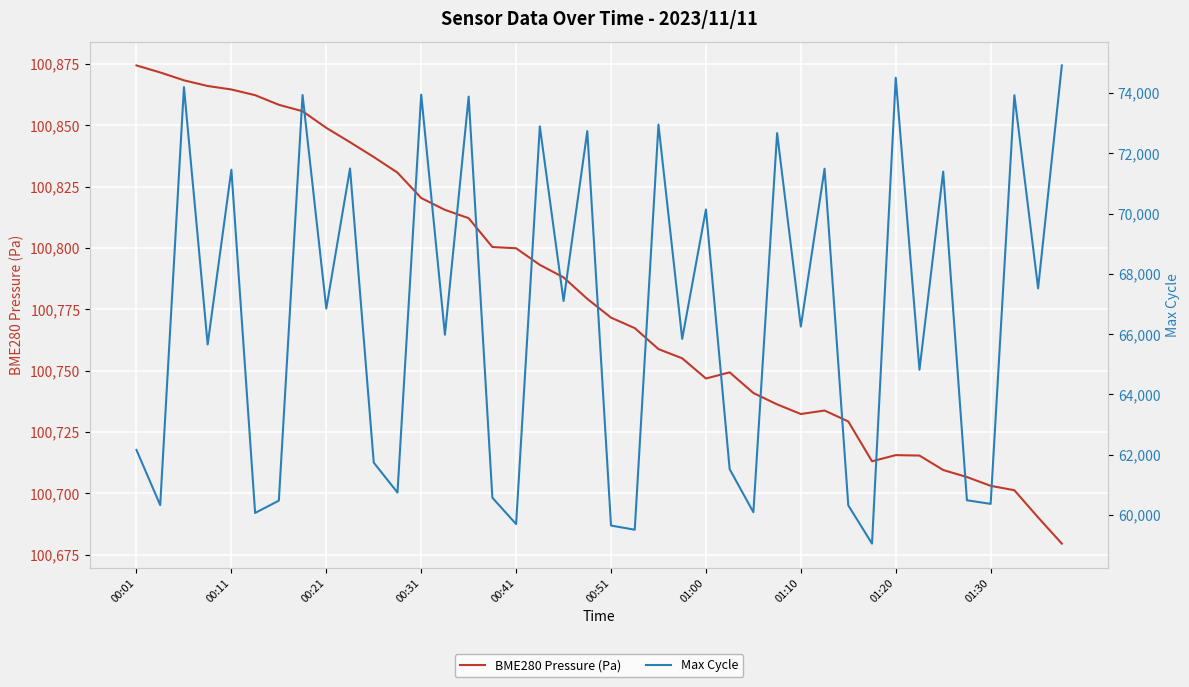

How many lines are shown in the chart?

2